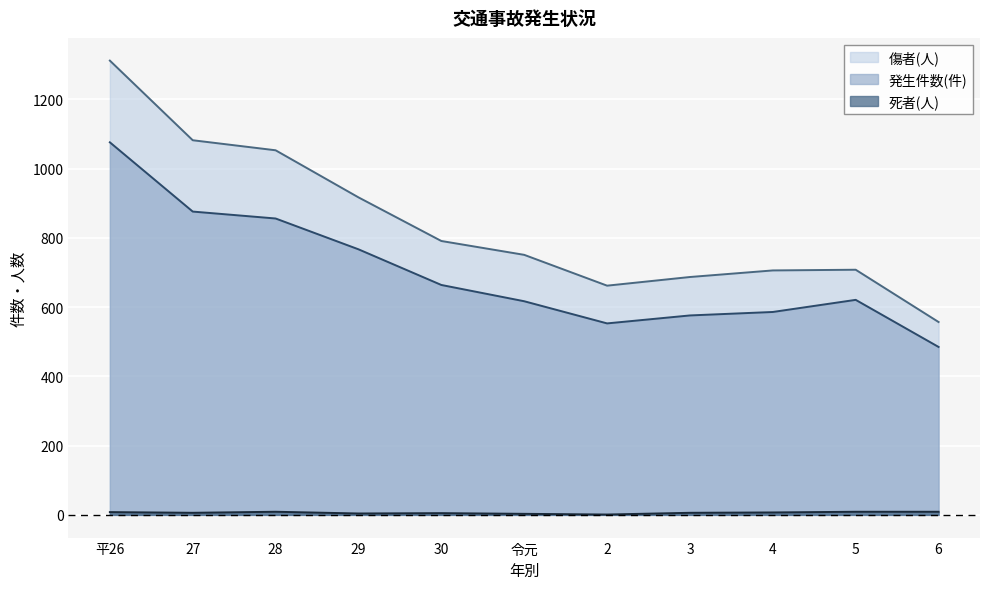

Is it true that 死者(人) equals 6 at 3?

True